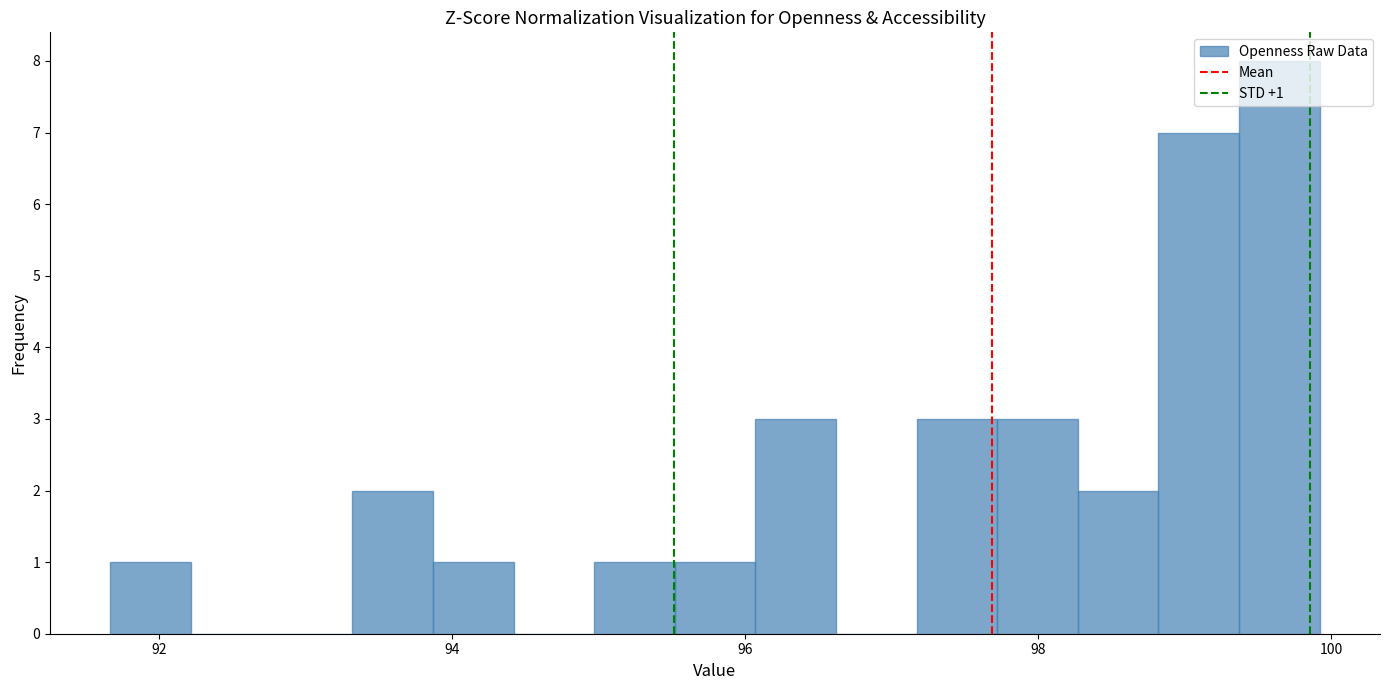

Read against the x-axis, roughly where is the centre of the tallest bar?

99.6